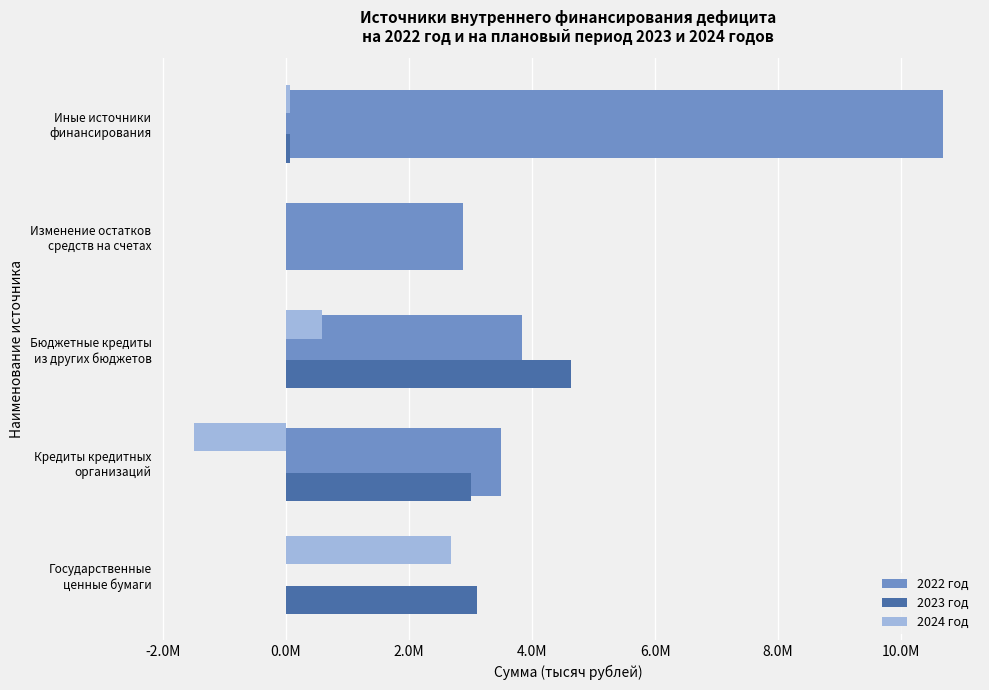

What are all the series names shown in the legend?

2022 год, 2023 год, 2024 год